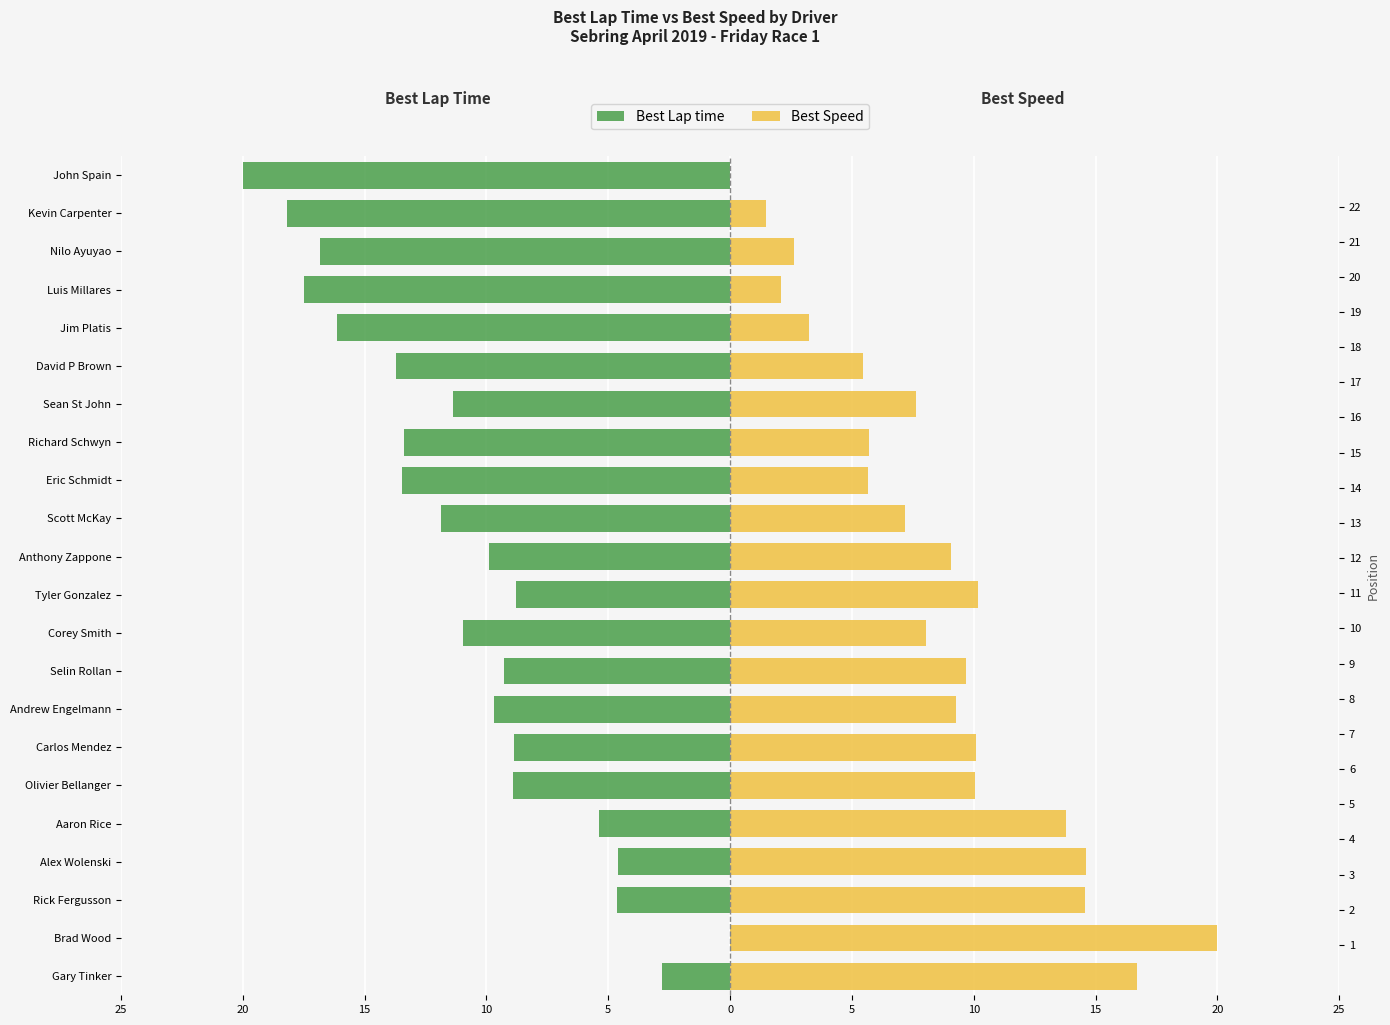

Which series has the largest range (max minus min)?

Best Lap time